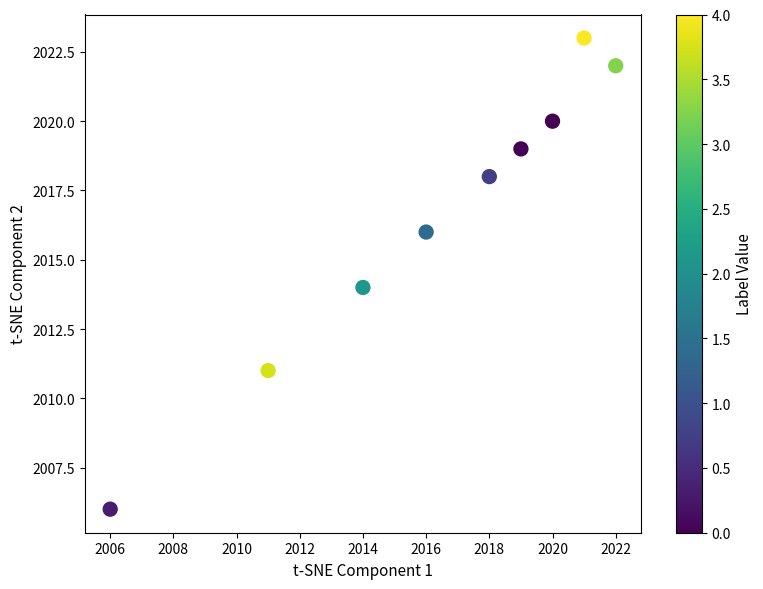

What is the range of X values (max minus min)?

16